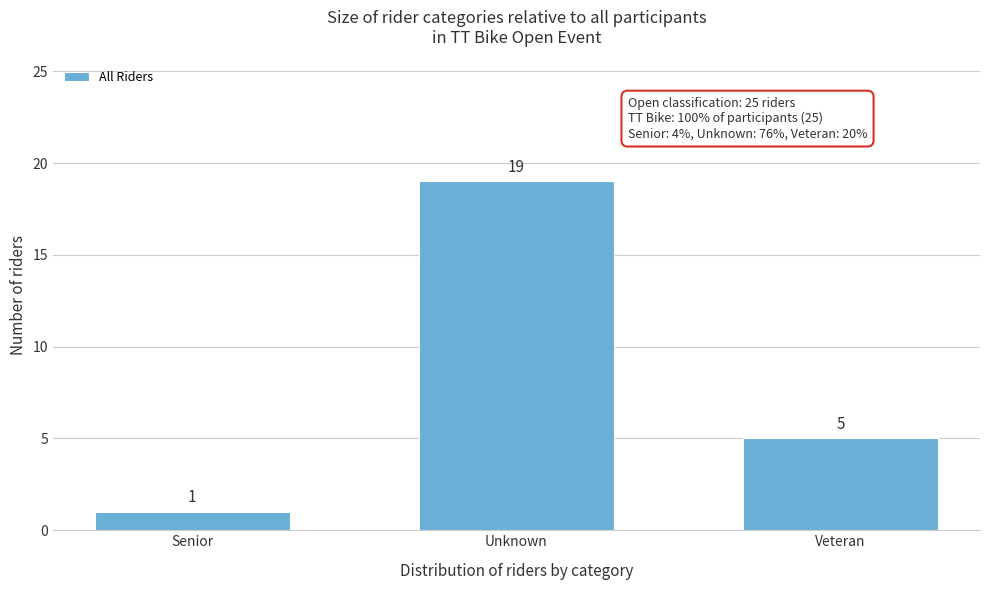

Reading left to right, extract all data points from this chart.

Senior=1	Unknown=19	Veteran=5